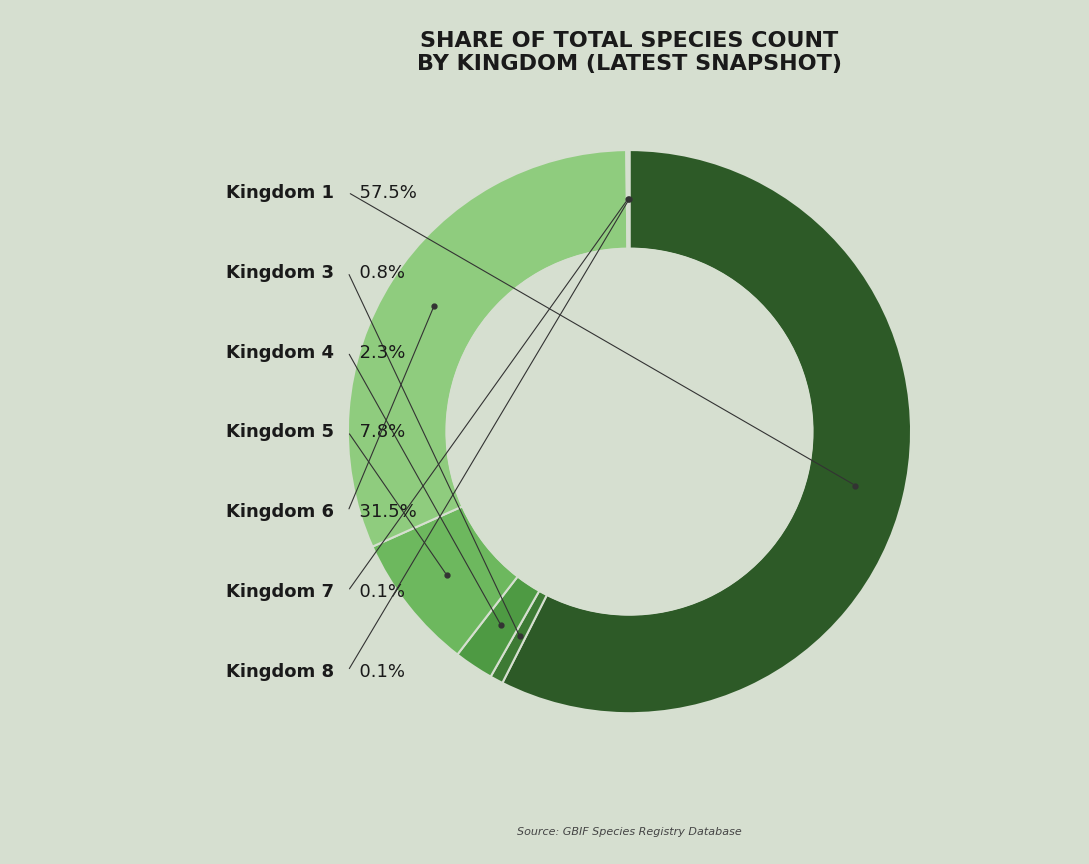

Which slice represents more than half of the pie?

1